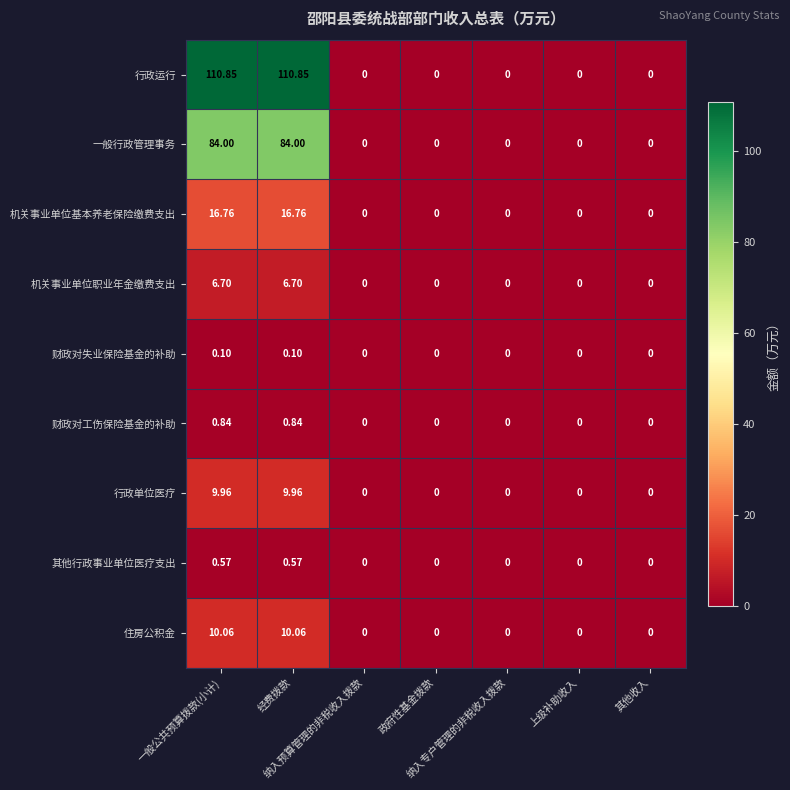

List the series in order of their peak value, highest first.

行政运行, 一般行政管理事务, 机关事业单位基本养老保险缴费支出, 住房公积金, 行政单位医疗, 机关事业单位职业年金缴费支出, 财政对工伤保险基金的补助, 其他行政事业单位医疗支出, 财政对失业保险基金的补助